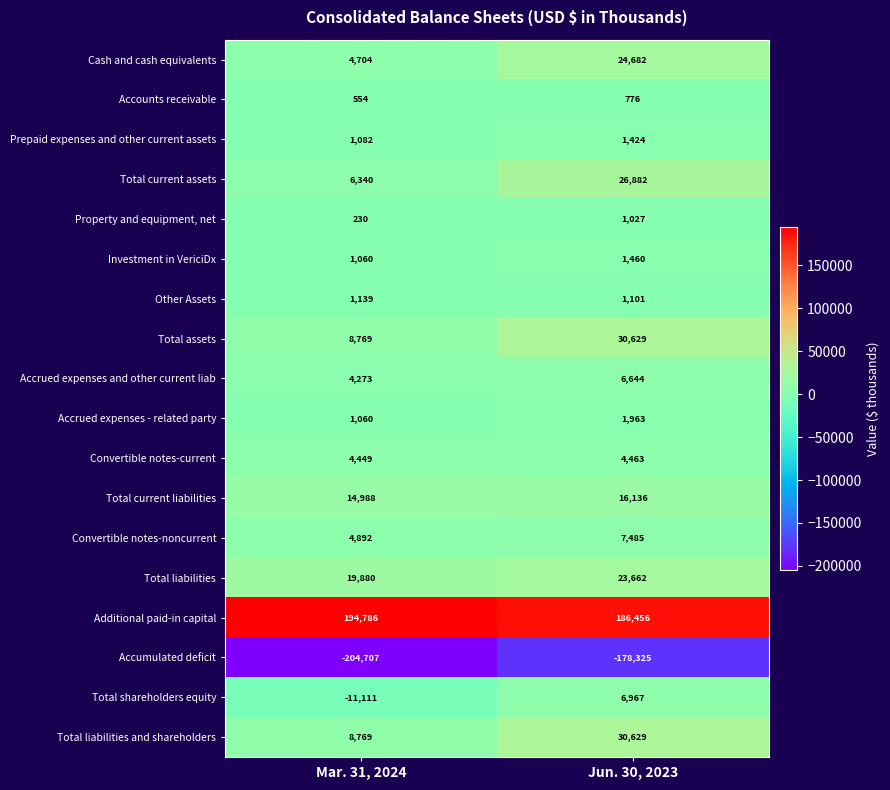

List the labels in order of Total liabilities value, smallest first.

Mar. 31, 2024, Jun. 30, 2023